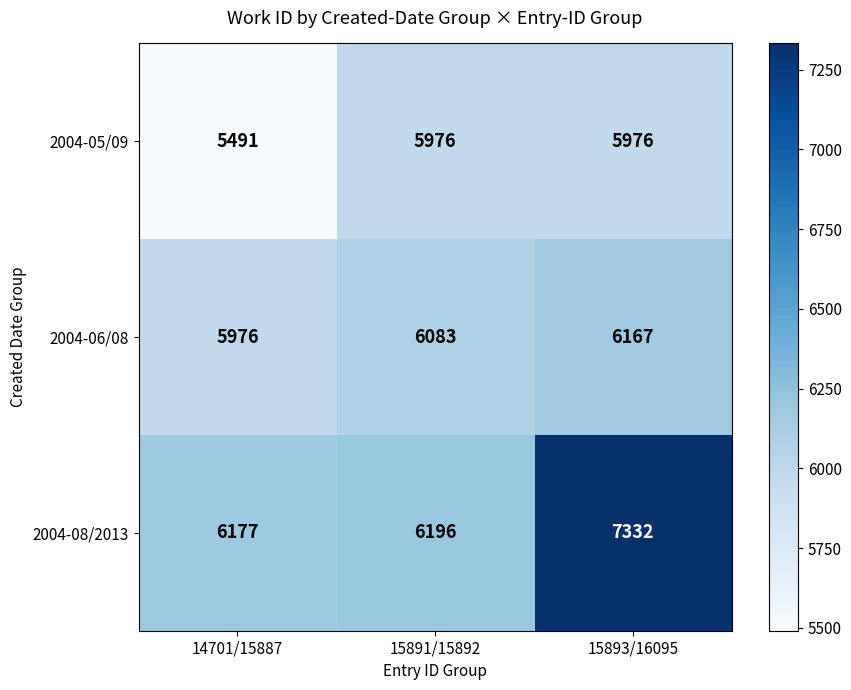

Which series has the largest range (max minus min)?

2004-08/2013